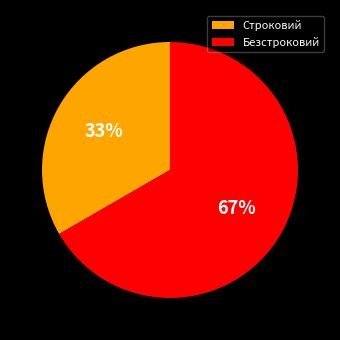

To the nearest percent, what is the average slice percentage?

50%